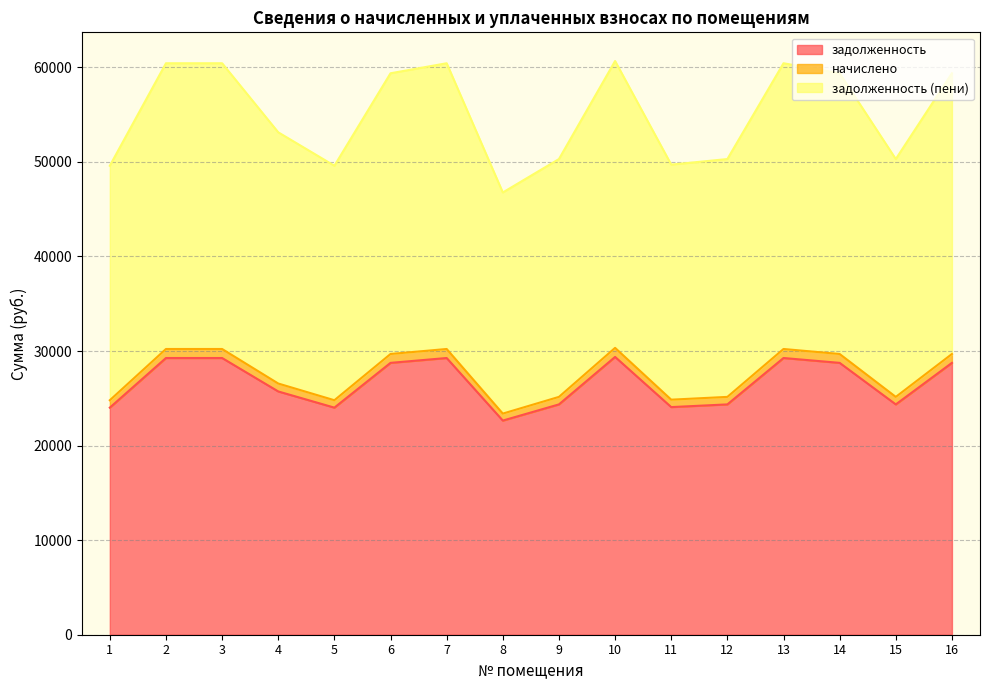

What is the difference between the задолженность (пени) values at 6 and 3?

1060.0